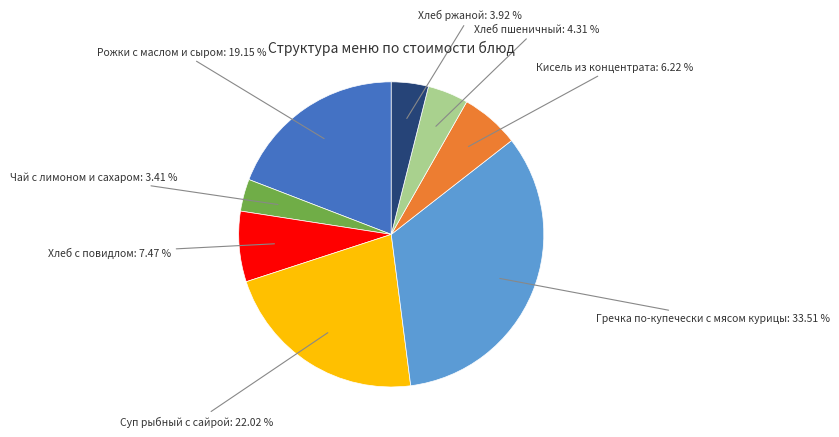

Is there any slice that represents more than half of the pie?

No